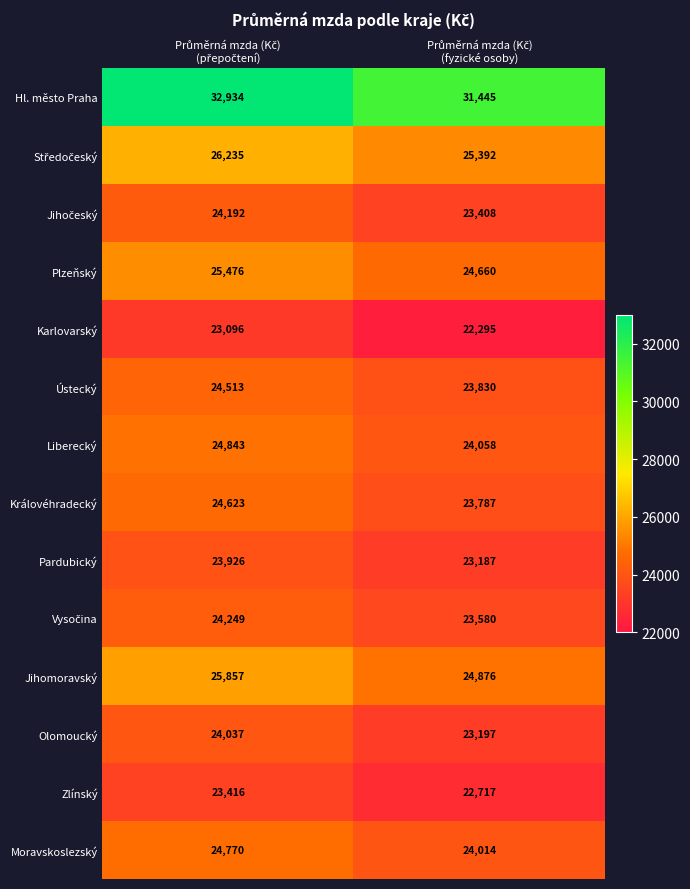

What is the highest value of the Královéhradecký series?

24623